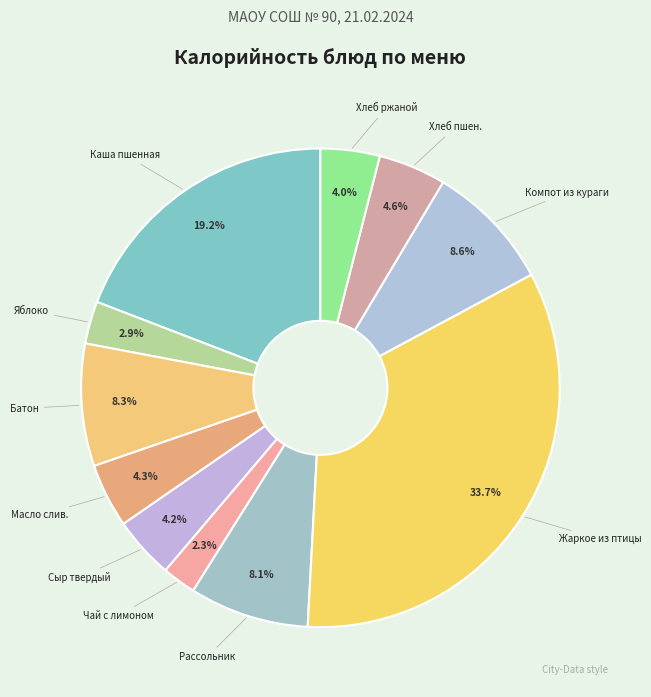

How many slices are in this pie chart?

11